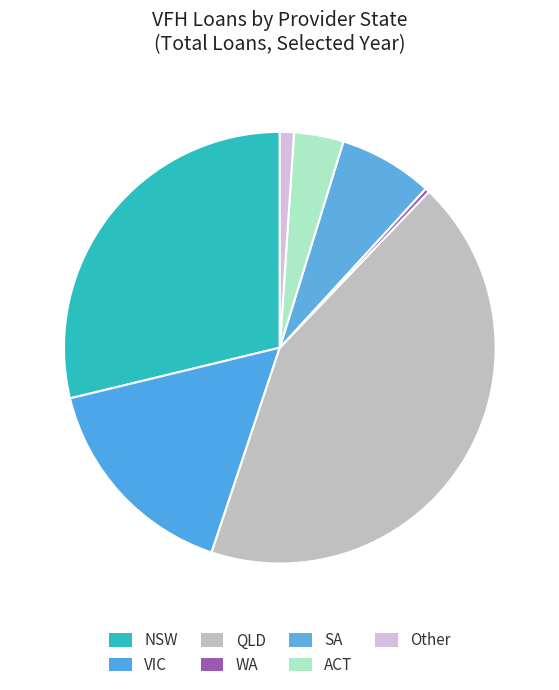

To the nearest percent, what is the combined percentage of SA and QLD?

50%